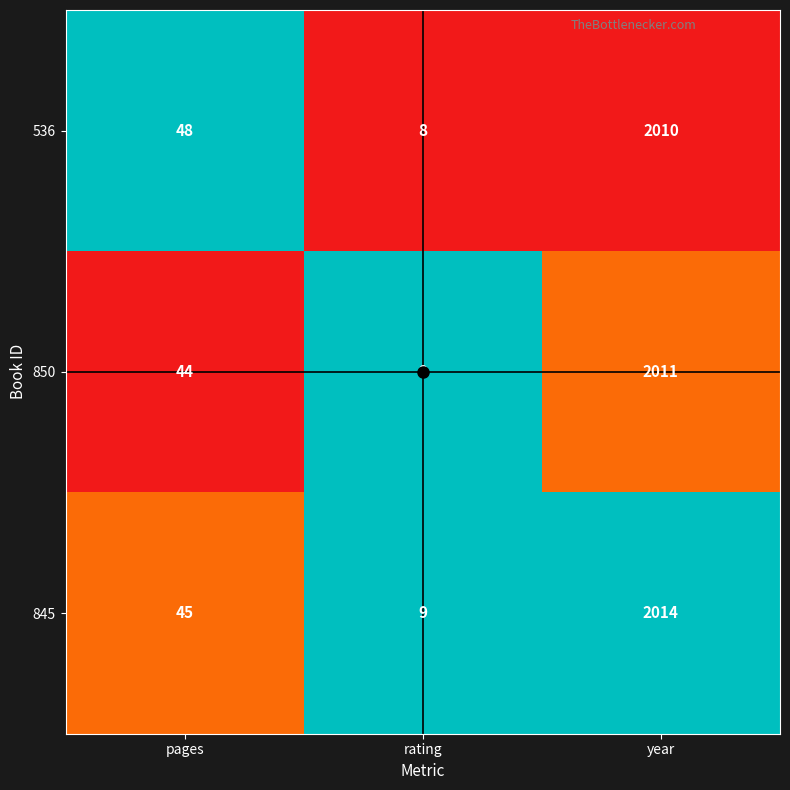

How many categories are shown in the chart?

3